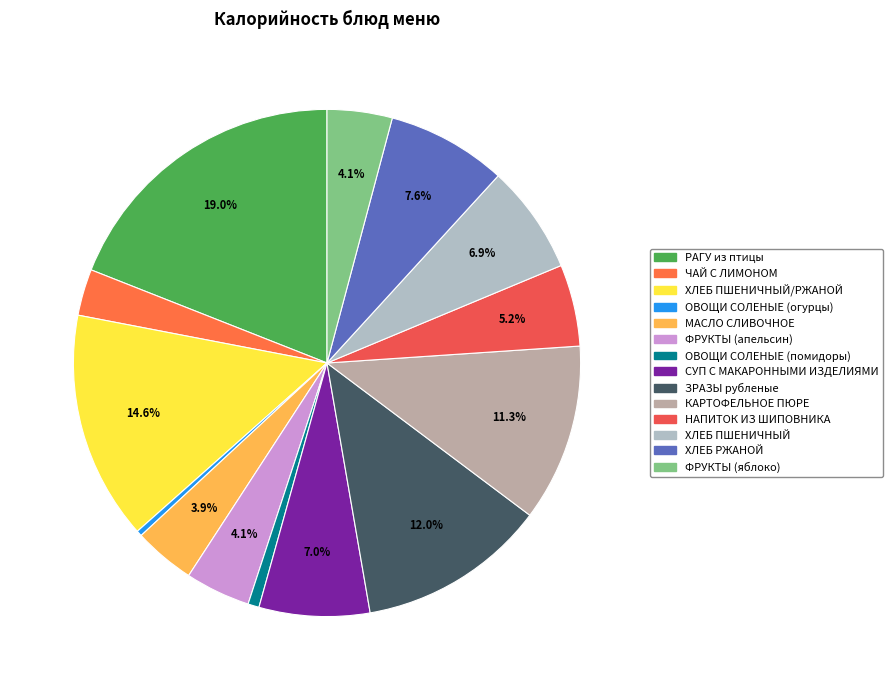

Is there any slice that represents more than half of the pie?

No